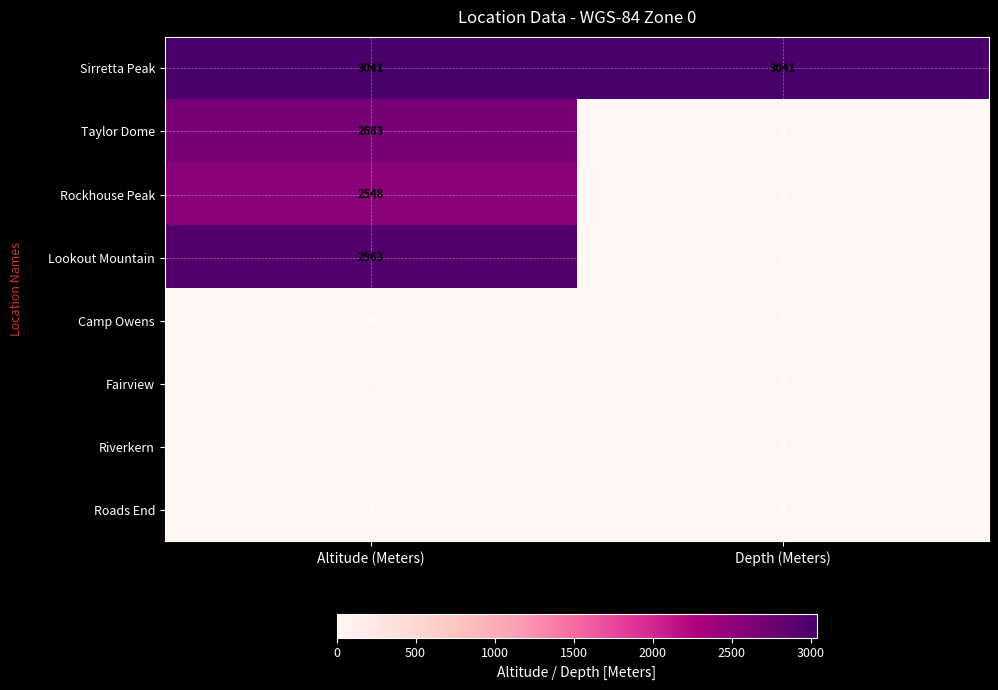

What is the sum of all Taylor Dome values?

2683